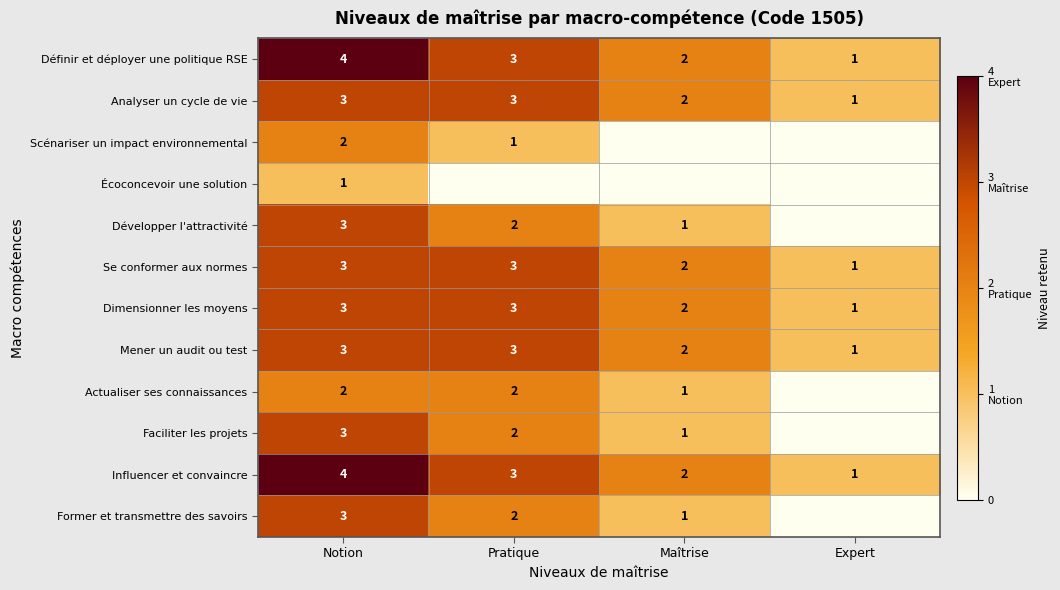

What is the difference between the highest and lowest values at Notion?

3